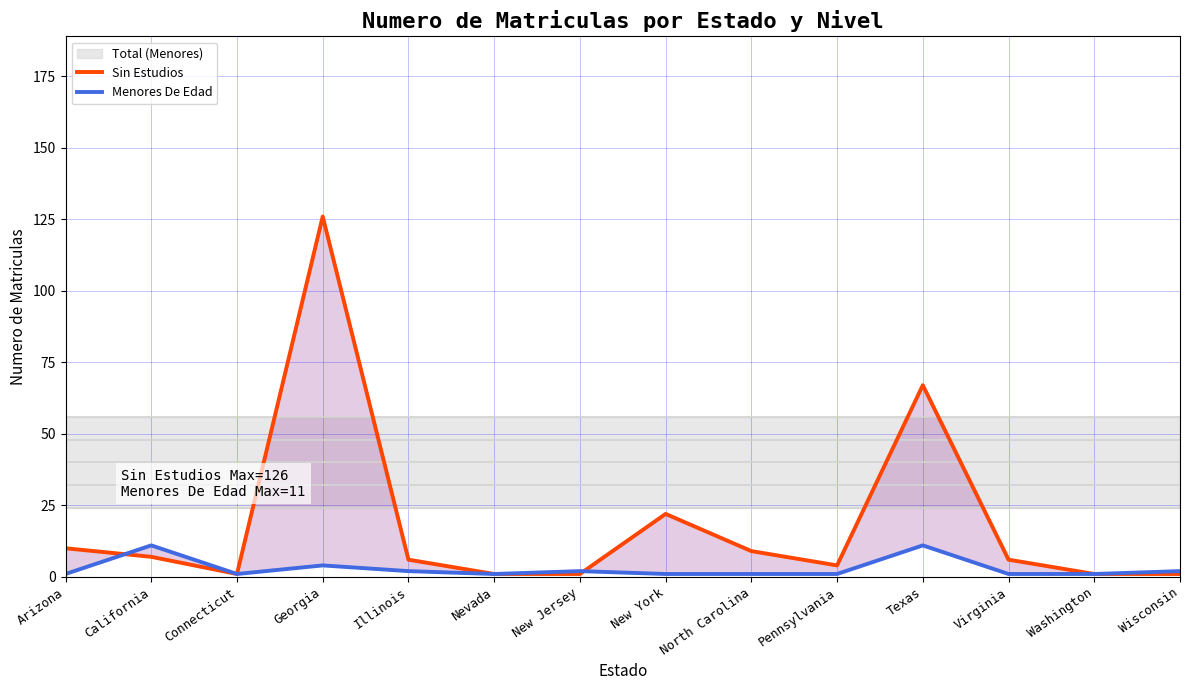

What position from the left is Wisconsin?

14